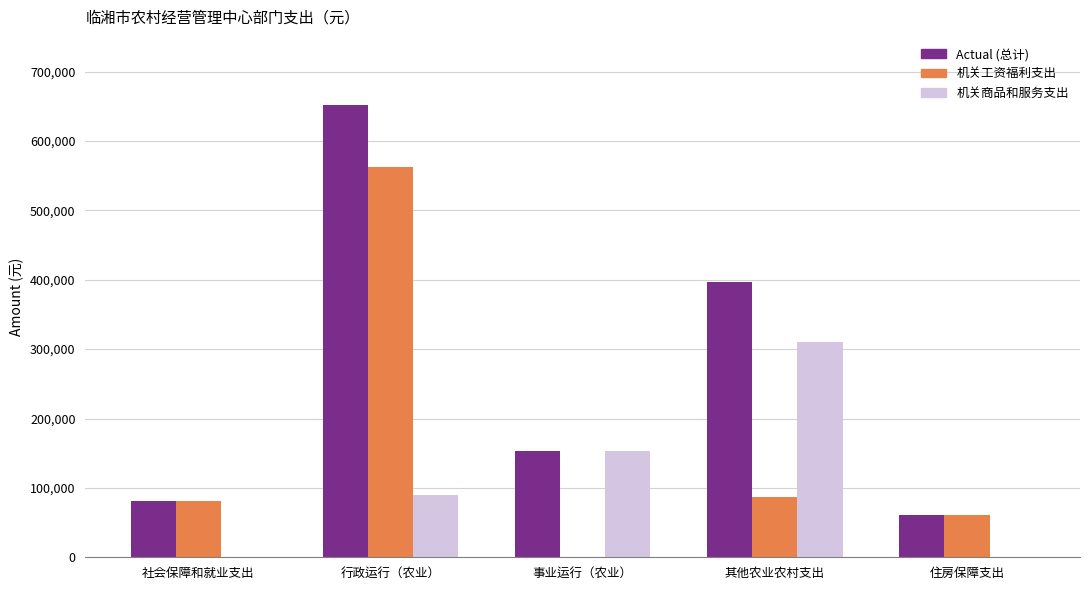

At which category is the sum across all series the highest?

行政运行（农业）